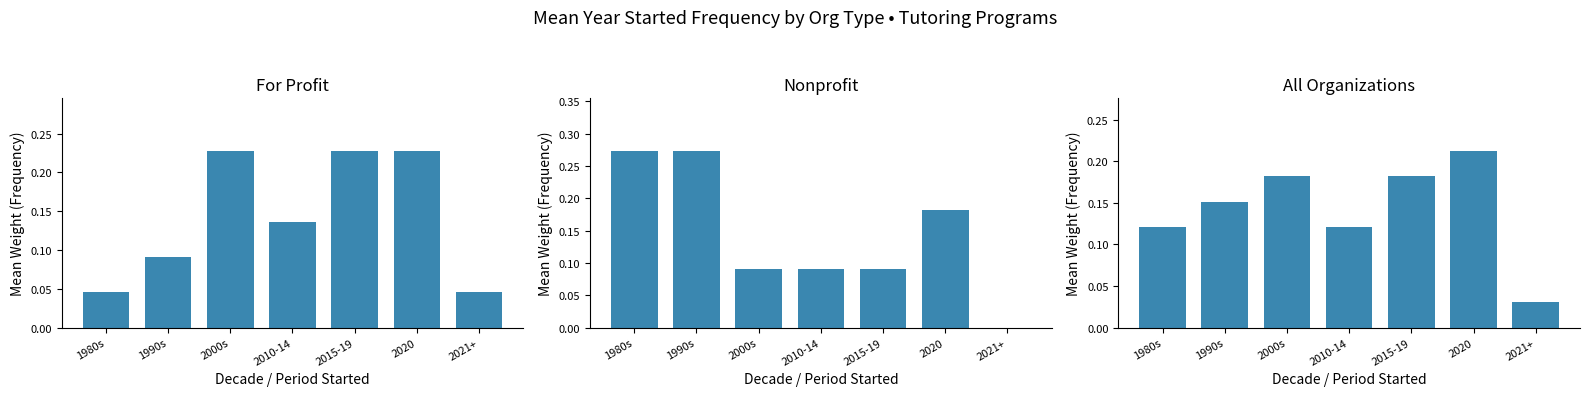

The value of Nonprofit at 2020 is 0.3. True or false?

False